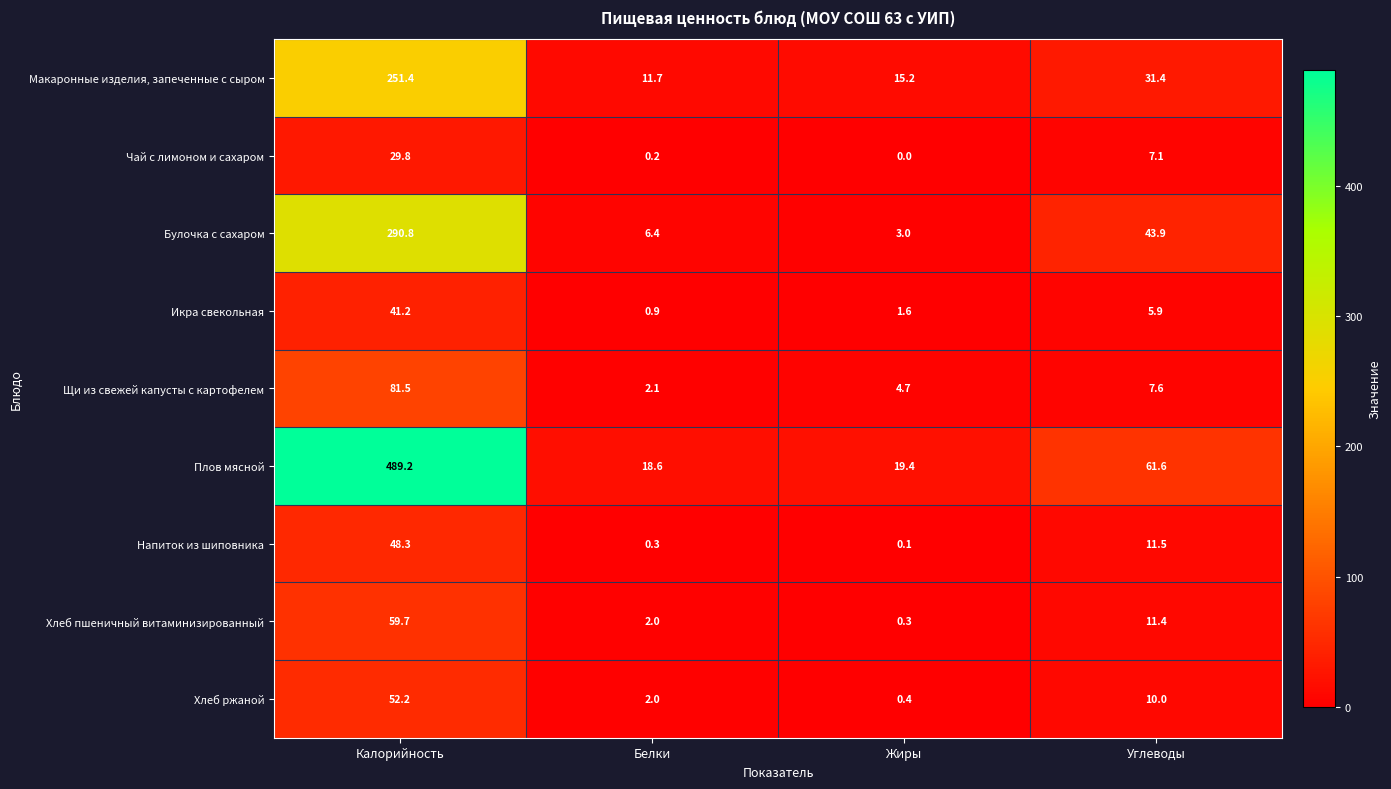

What is the difference between the Макаронные изделия, запеченные с сыром values at Углеводы and Белки?

19.7